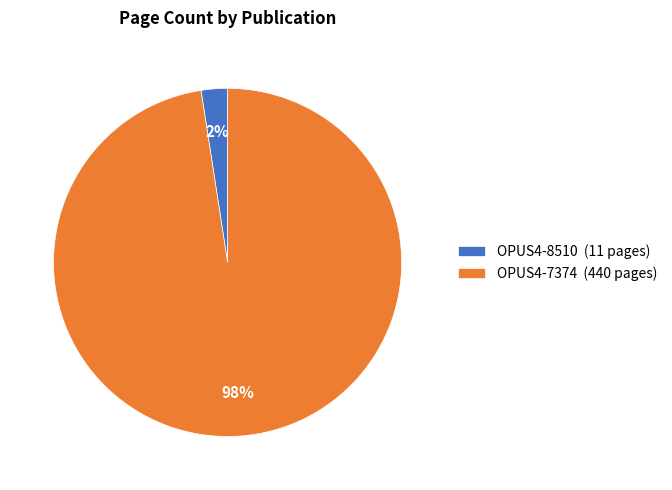

True or false: OPUS4-7374 accounts for 98% of the total.

True